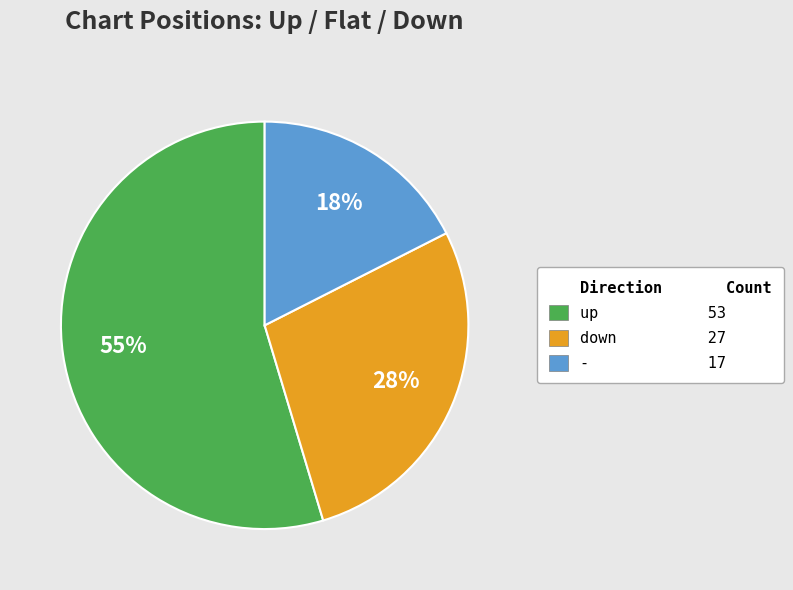

How many slices are in this pie chart?

3